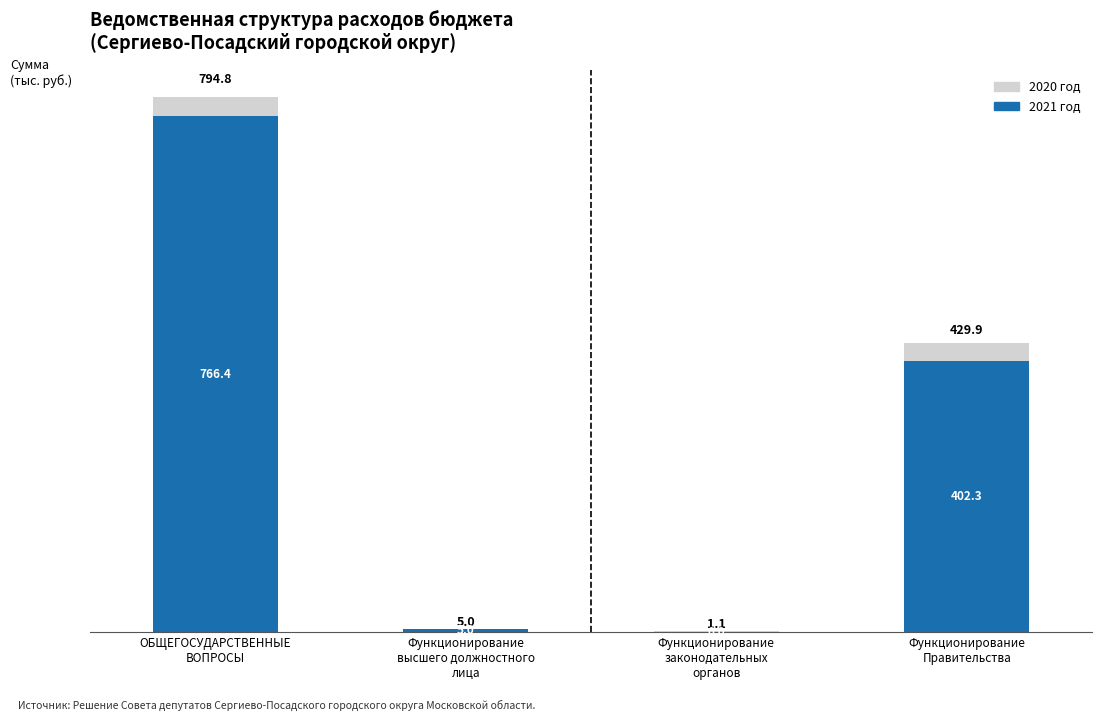

What are all the series names shown in the legend?

2020 год, 2021 год